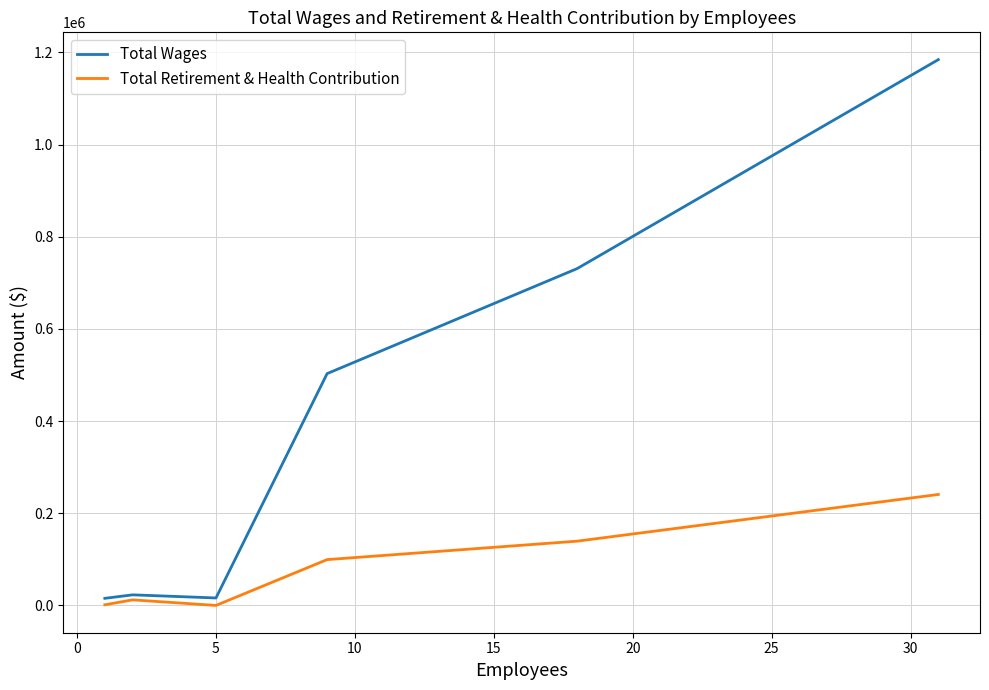

Rank the series by their average value, from lowest to highest.

Total Retirement & Health Contribution, Total Wages